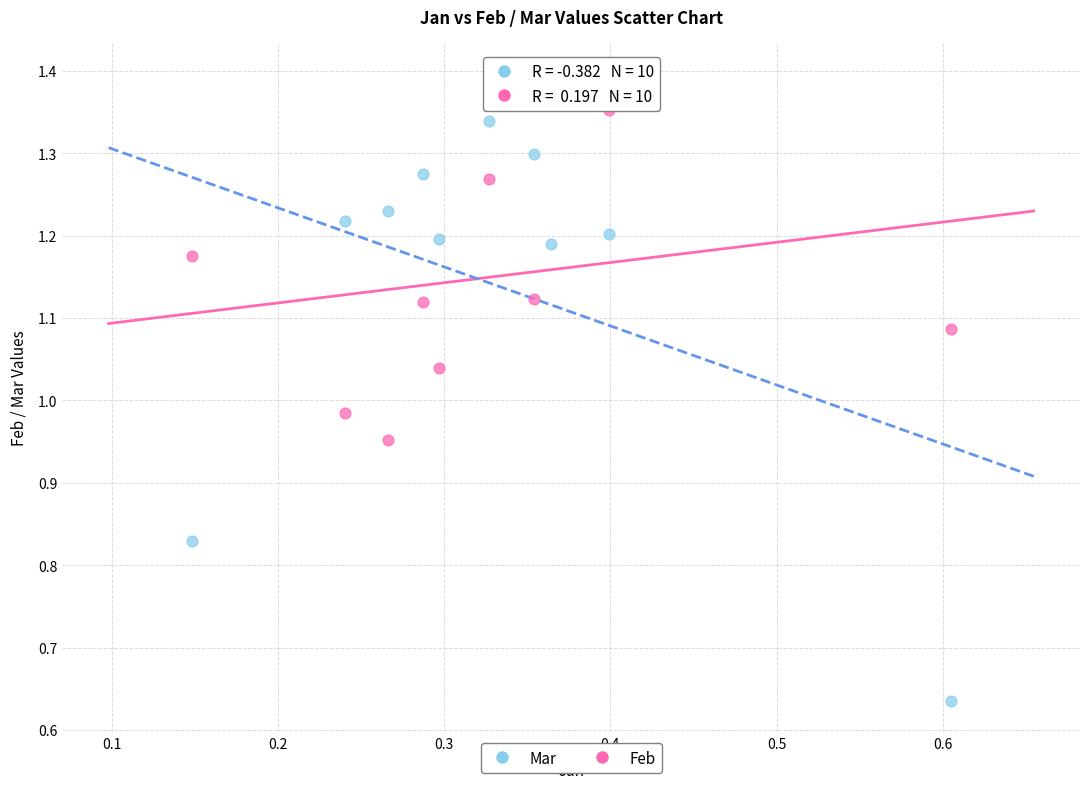

What is the X range (max minus min) for the scatter plot?

0.5